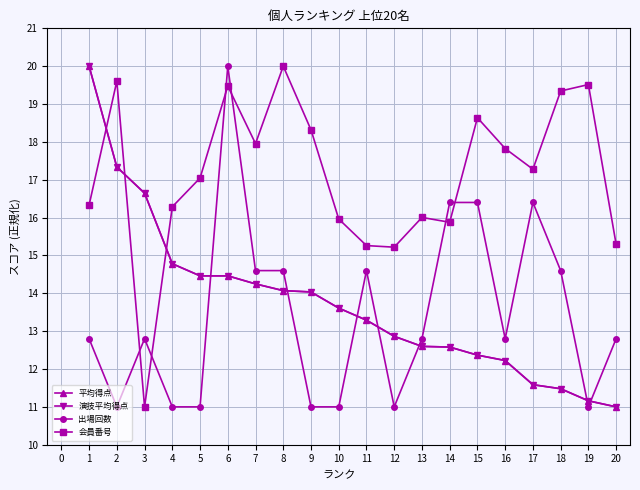

Does the chart have visible grid lines?

Yes